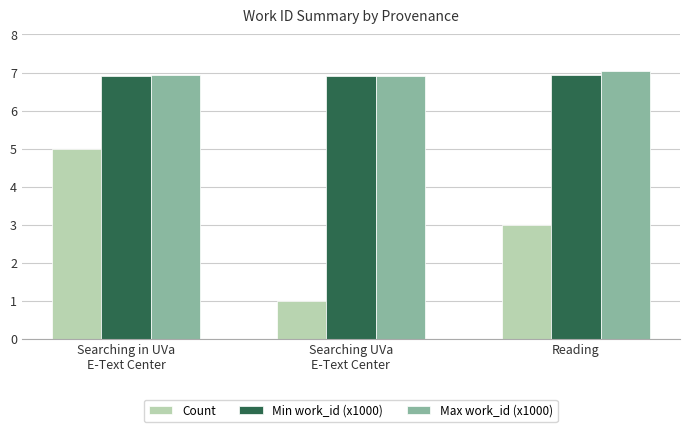

How many data points in Count are less than 3?

1